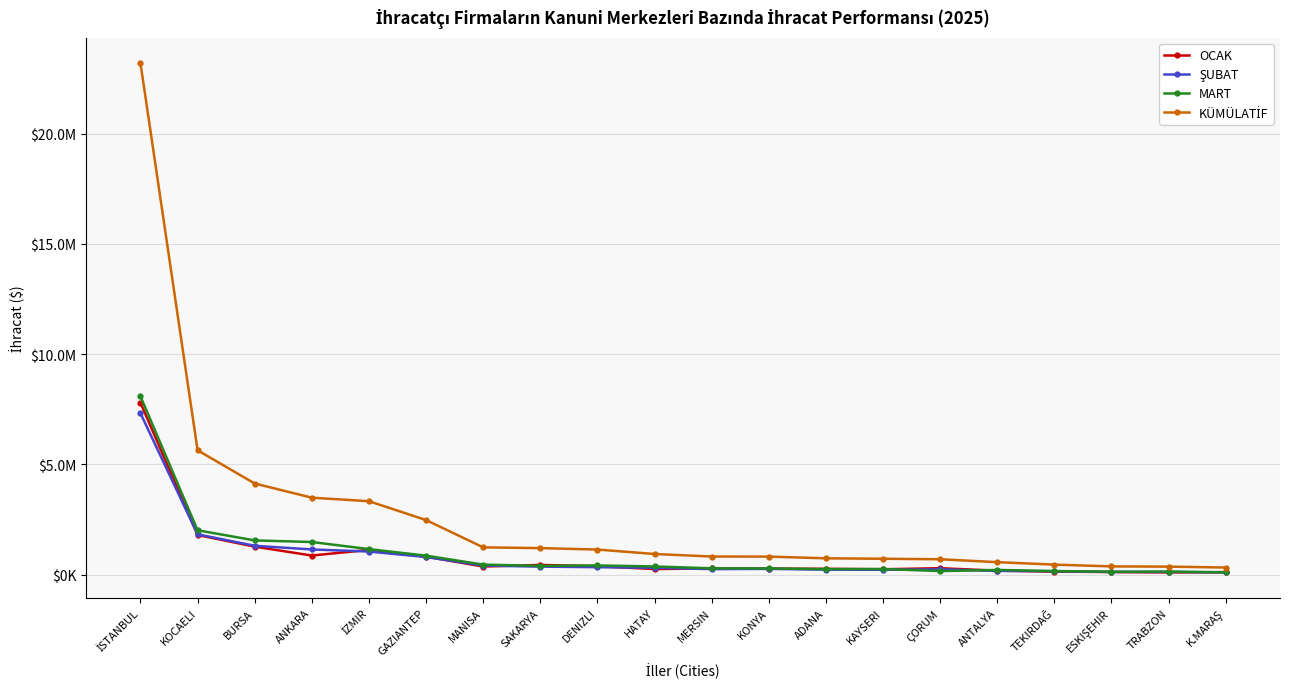

Reading left to right, list all the values displayed in this chart.

OCAK: İSTANBUL=7794501.0	KOCAELI=1799230.6	BURSA=1270909.3	ANKARA=867077.9	İZMIR=1123795.5	GAZIANTEP=814910.7	MANISA=368621.3	SAKARYA=441681.6	DENIZLI=382188.0	HATAY=254084.8	MERSIN=282324.2	KONYA=276113.4	ADANA=265841.2	KAYSERI=245417.4	ÇORUM=293083.4	ANTALYA=181302.8	TEKIRDAĞ=138700.5	ESKIŞEHIR=118528.4	TRABZON=100296.4	K.MARAŞ=115916.7
ŞUBAT: İSTANBUL=7318326.6	KOCAELI=1828194.6	BURSA=1309362.8	ANKARA=1143311.5	İZMIR=1048554.2	GAZIANTEP=800124.6	MANISA=413549.9	SAKARYA=364274.8	DENIZLI=339014.4	HATAY=311761.0	MERSIN=252020.3	KONYA=262134.3	ADANA=226921.5	KAYSERI=220022.3	ÇORUM=242381.9	ANTALYA=171289.9	TEKIRDAĞ=152829.8	ESKIŞEHIR=123786.8	TRABZON=124054.3	K.MARAŞ=101726.9
MART: İSTANBUL=8084584.3	KOCAELI=2012852.4	BURSA=1553280.0	ANKARA=1480612.7	İZMIR=1158751.1	GAZIANTEP=861572.7	MANISA=455639.0	SAKARYA=397883.7	DENIZLI=417436.1	HATAY=371409.8	MERSIN=287899.3	KONYA=280579.1	ADANA=248915.6	KAYSERI=255940.9	ÇORUM=162907.6	ANTALYA=213522.4	TEKIRDAĞ=164138.7	ESKIŞEHIR=132072.9	TRABZON=139370.7	K.MARAŞ=105699.9
KÜMÜLATİF: İSTANBUL=23197411.8	KOCAELI=5640277.5	BURSA=4133552.1	ANKARA=3491002.2	İZMIR=3331100.8	GAZIANTEP=2476608.1	MANISA=1237810.1	SAKARYA=1203840.1	DENIZLI=1138638.5	HATAY=937255.6	MERSIN=822243.7	KONYA=818826.8	ADANA=741678.3	KAYSERI=721380.7	ÇORUM=698373.0	ANTALYA=566115.1	TEKIRDAĞ=455669.0	ESKIŞEHIR=374388.2	TRABZON=363721.4	K.MARAŞ=323343.6